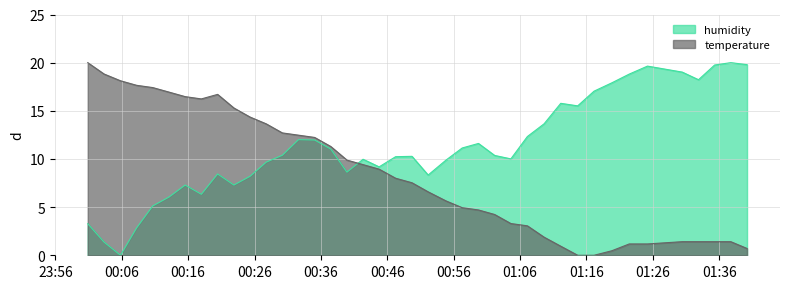

Rank the series by their average value, from highest to lowest.

humidity, temperature